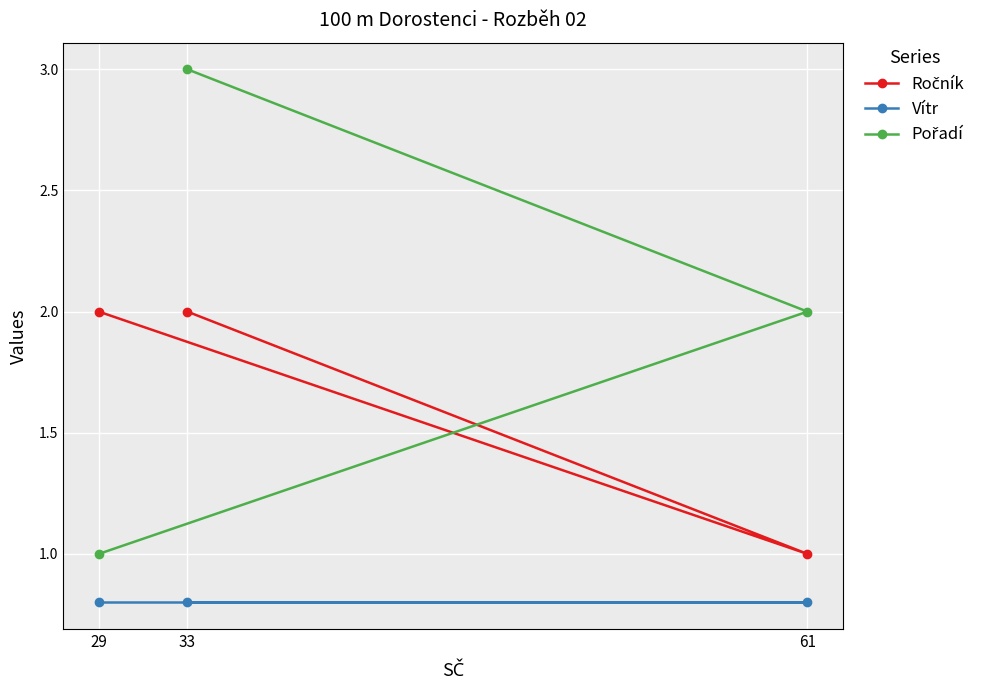

Where is Pořadí nearest to the value 2?

61